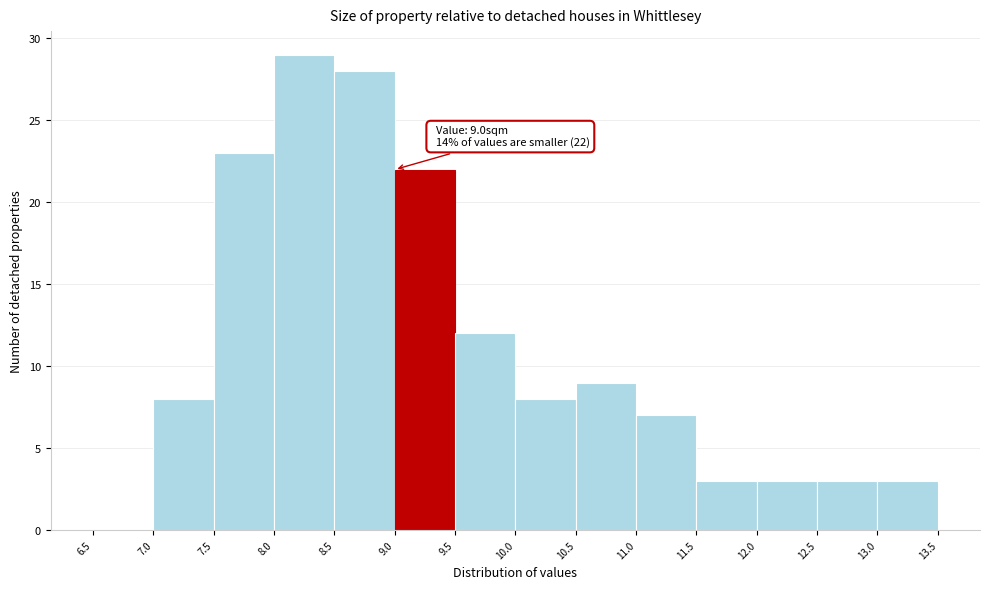

Which range on the x-axis has the tallest bar?

8.0 to 8.5